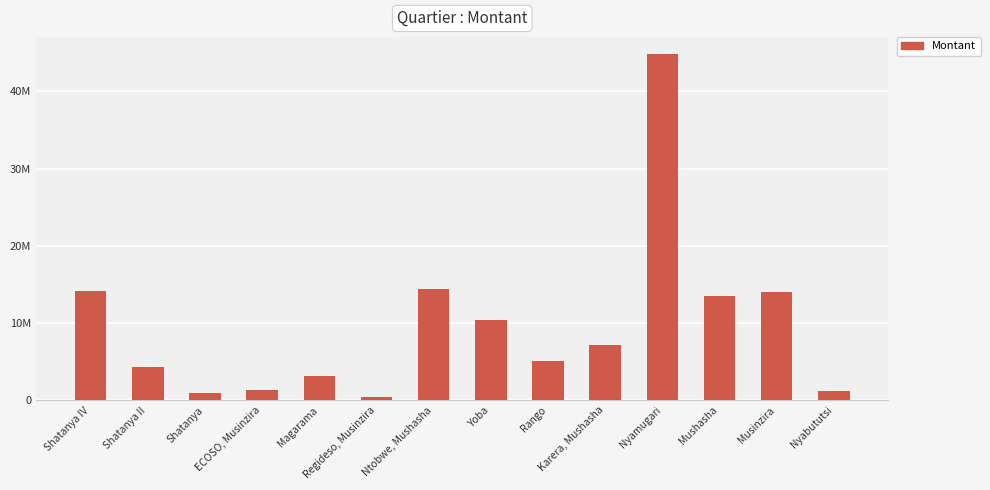

Are the bars horizontal?

No